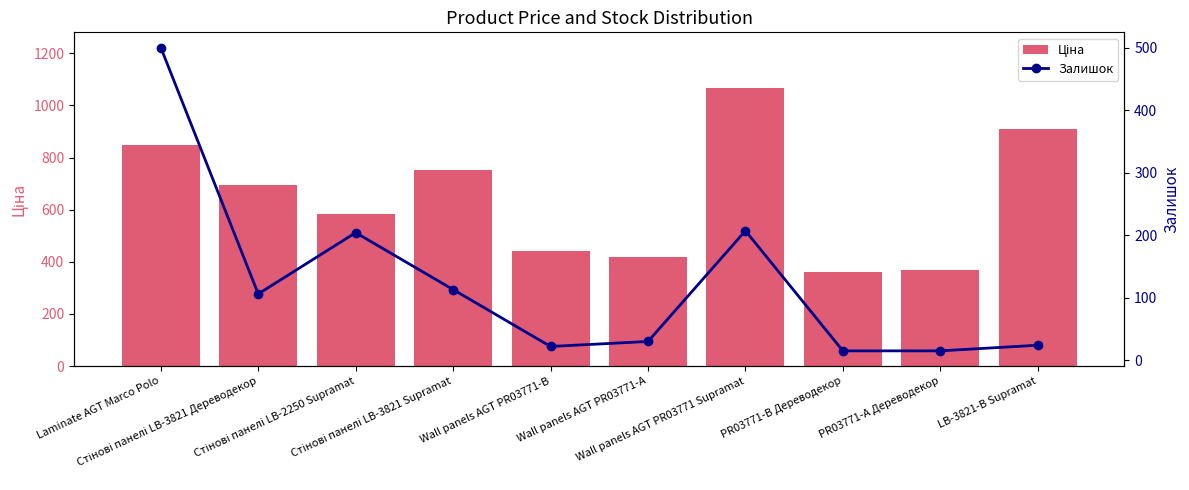

At which label does Ціна reach its peak?

Wall panels AGT PR03771 Supramat